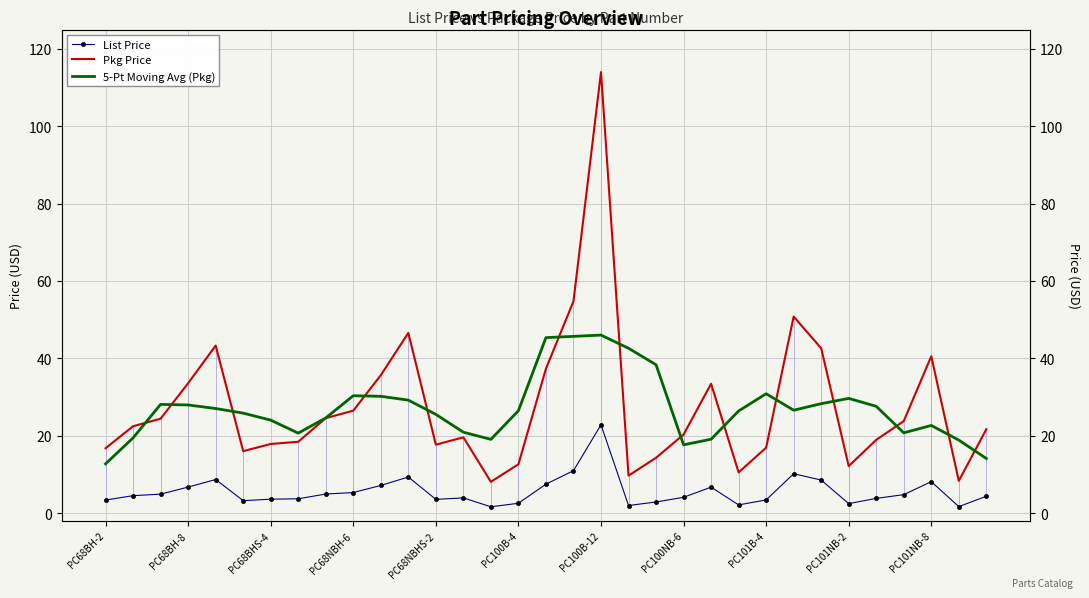

Between PC100NB-6 and 29, which is larger?

29